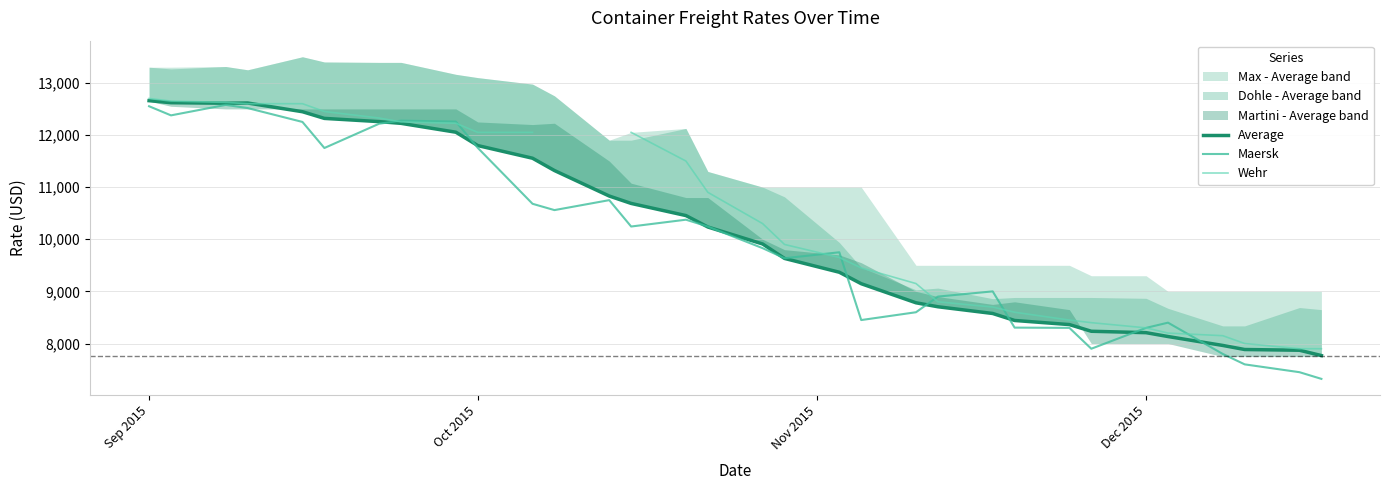

After their last crossing, which series has the higher values: Wehr or Average?

Wehr